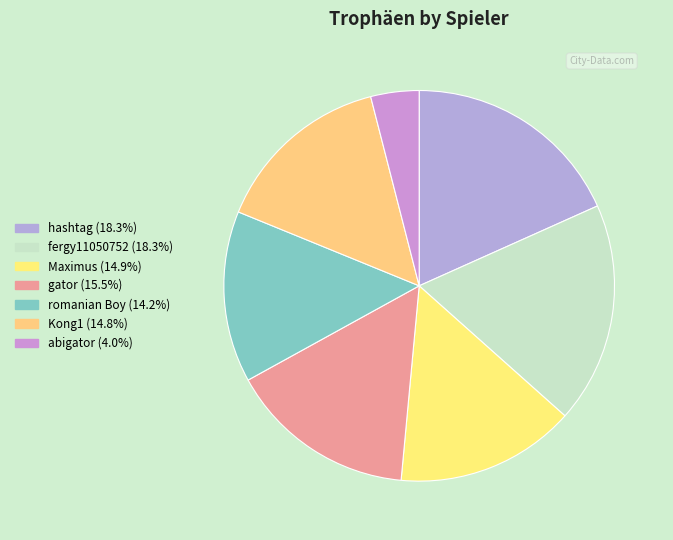

To the nearest percent, what is the combined percentage of Maximus and gator?

30%